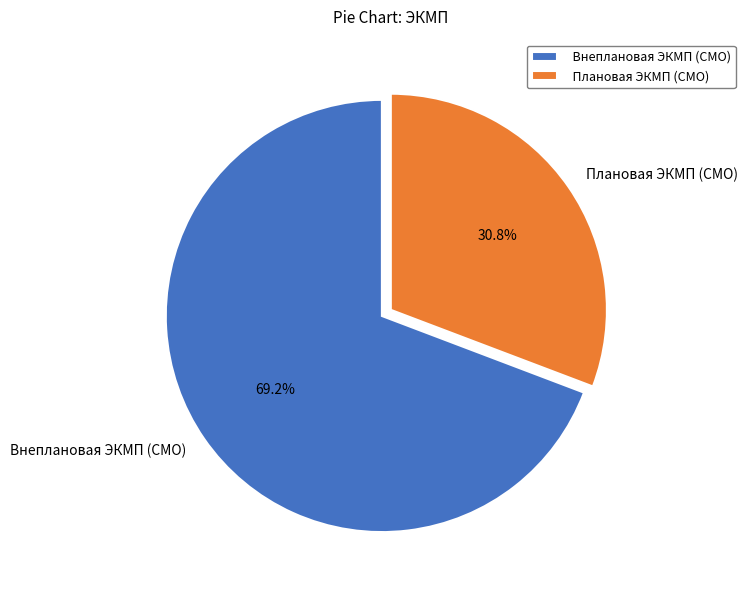

Which category accounts for the majority?

Внеплановая ЭКМП (СМО)